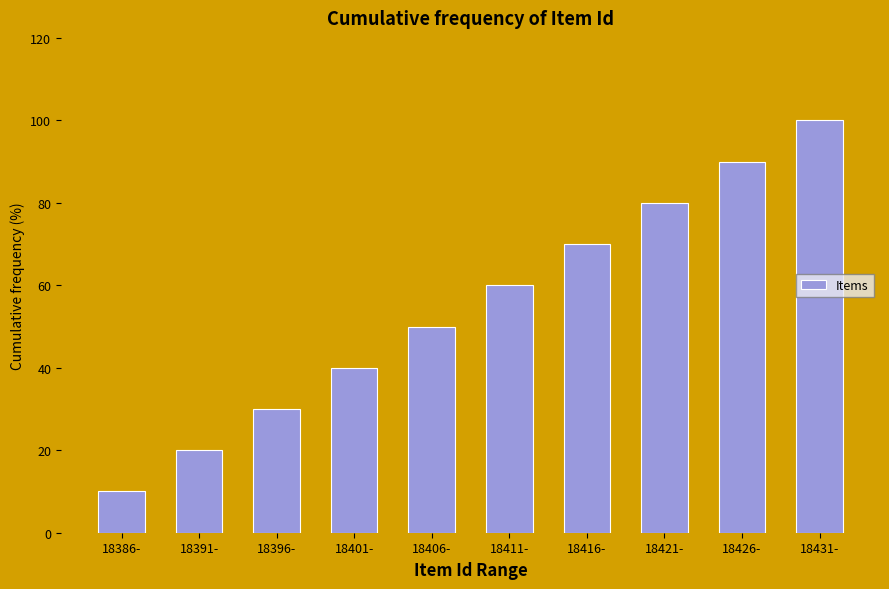

Reading left to right, transcribe all the data shown in this chart.

18386-=10	18391-=20	18396-=30	18401-=40	18406-=50	18411-=60	18416-=70	18421-=80	18426-=90	18431-=100